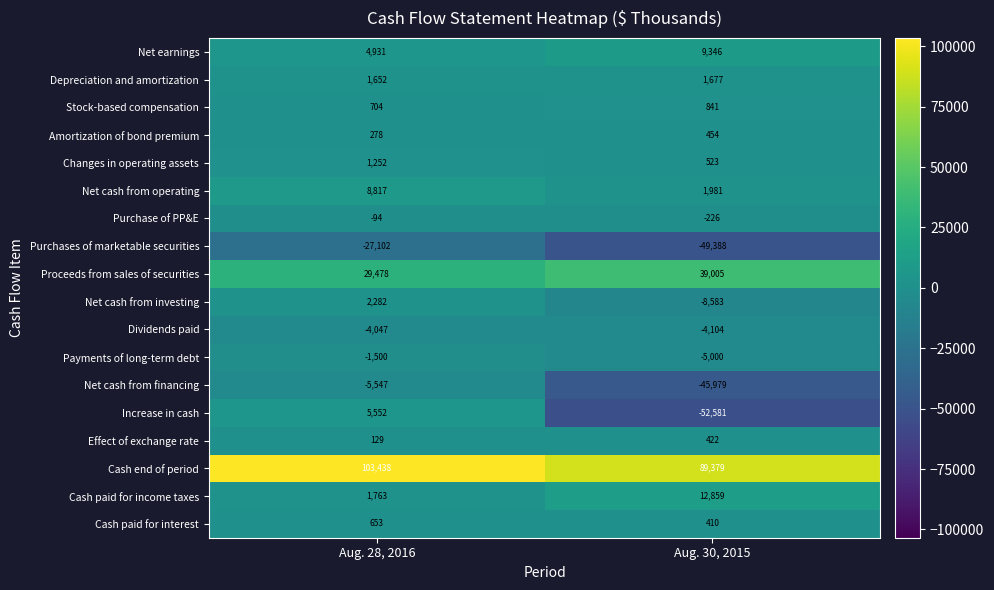

Which category has the lowest value across all series?

Aug. 30, 2015